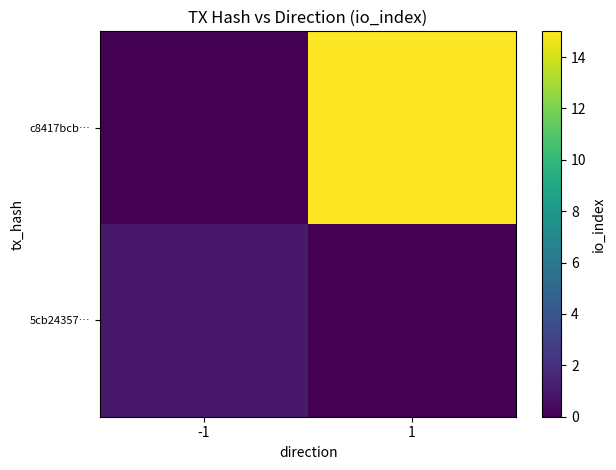

Reading left to right, what are all the values shown in this chart?

5cb24357…: -1=1	1=0
c8417bcb…: -1=0	1=15